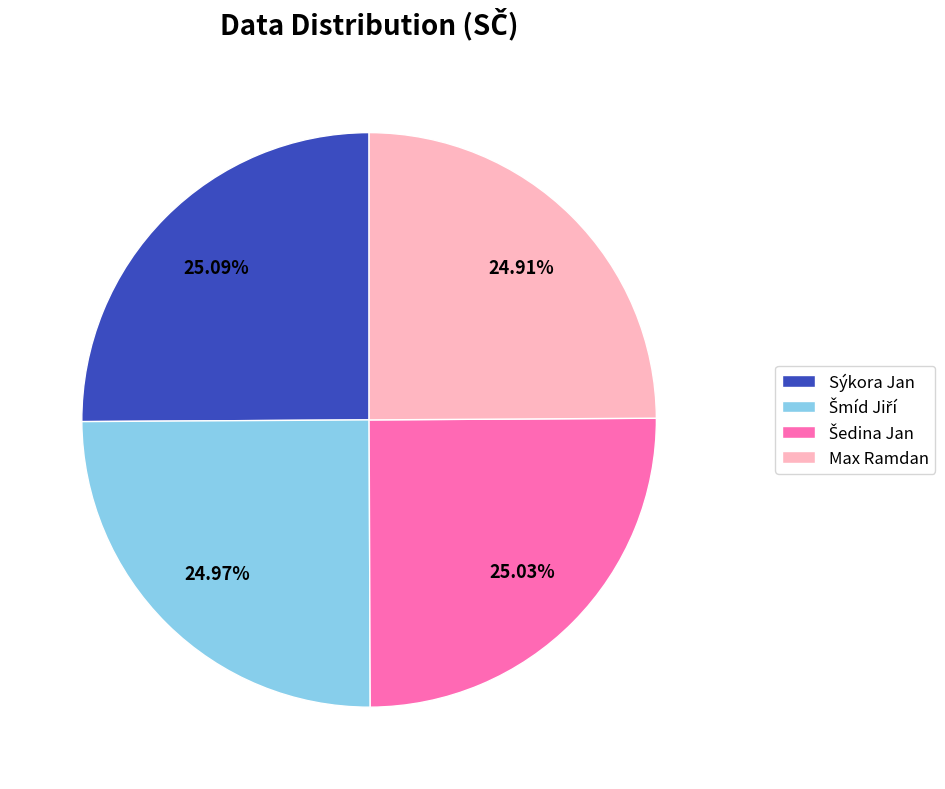

The Max Ramdan slice represents 12% of the pie. True or false?

False